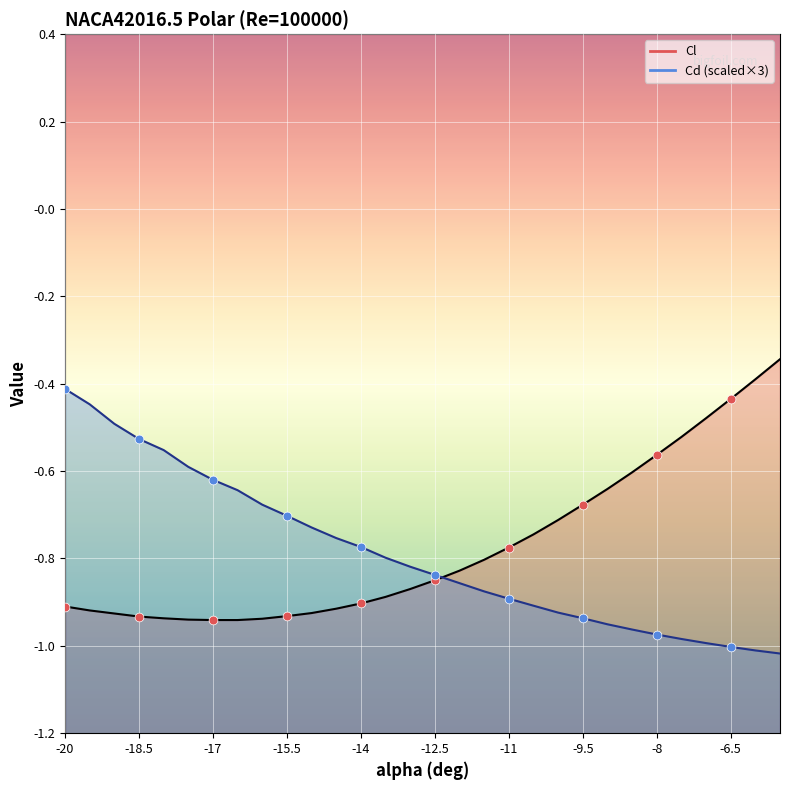

Which series has the largest total across all categories?

Cl